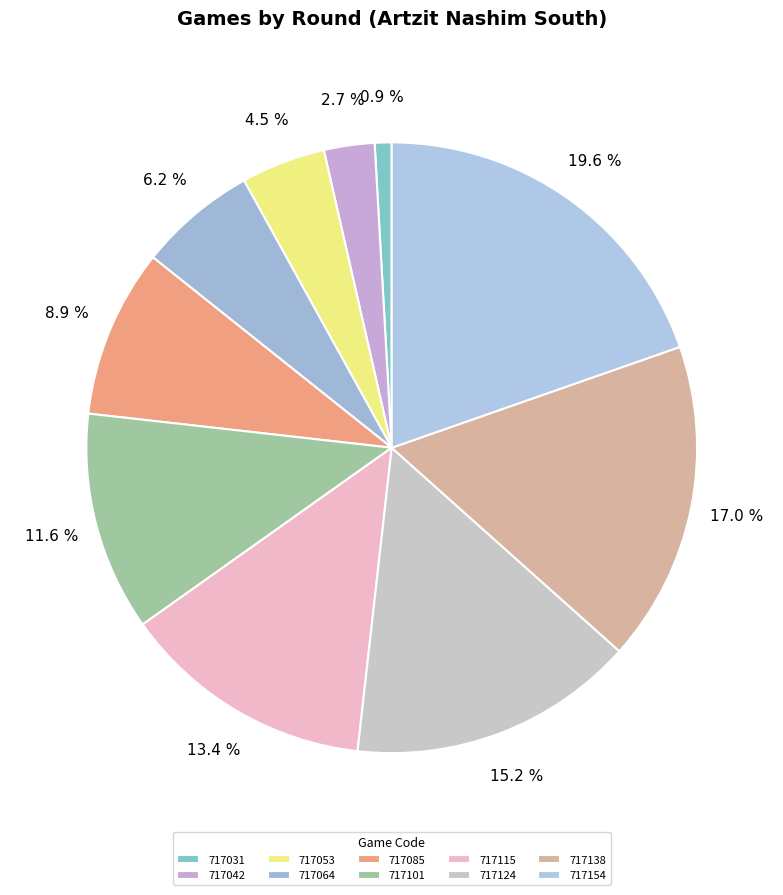

How many segments does this pie chart have?

10